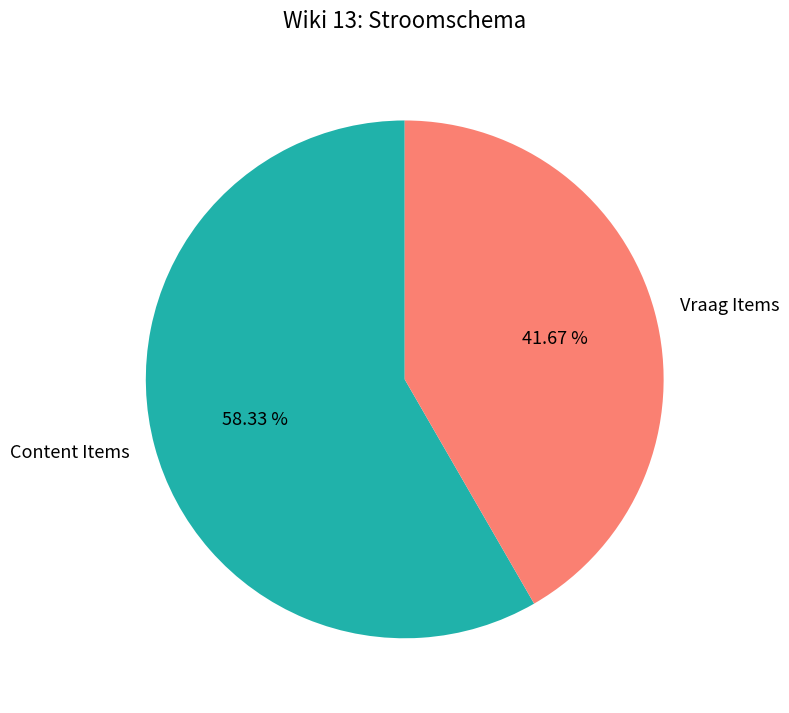

Is there any slice that represents more than half of the pie?

Yes